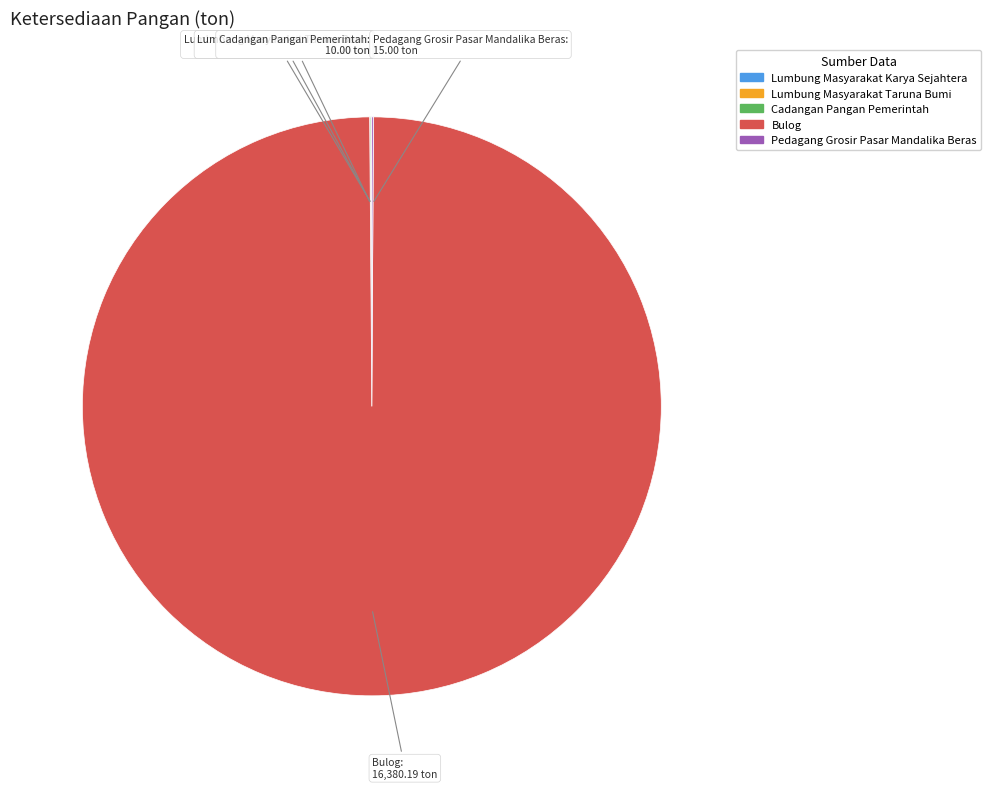

Is it true that Bulog is 100% of the pie?

True